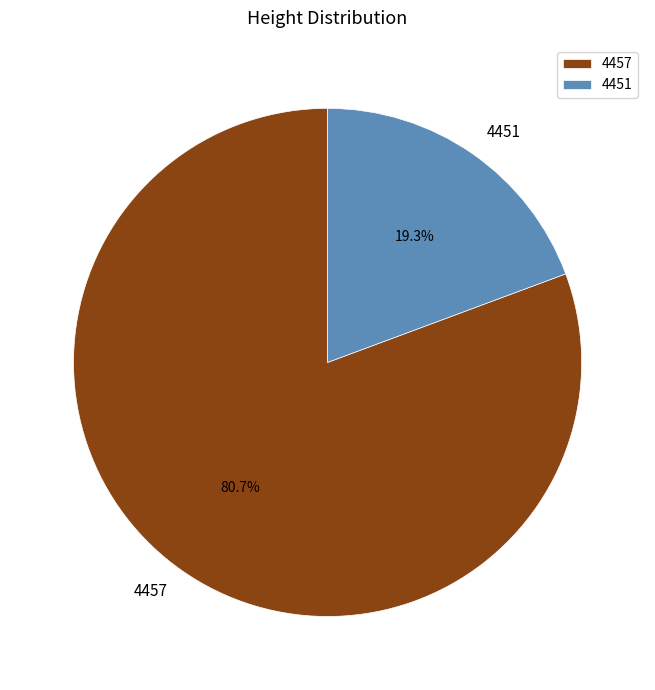

Do 4451 and 4457 together represent more than half of the pie?

Yes